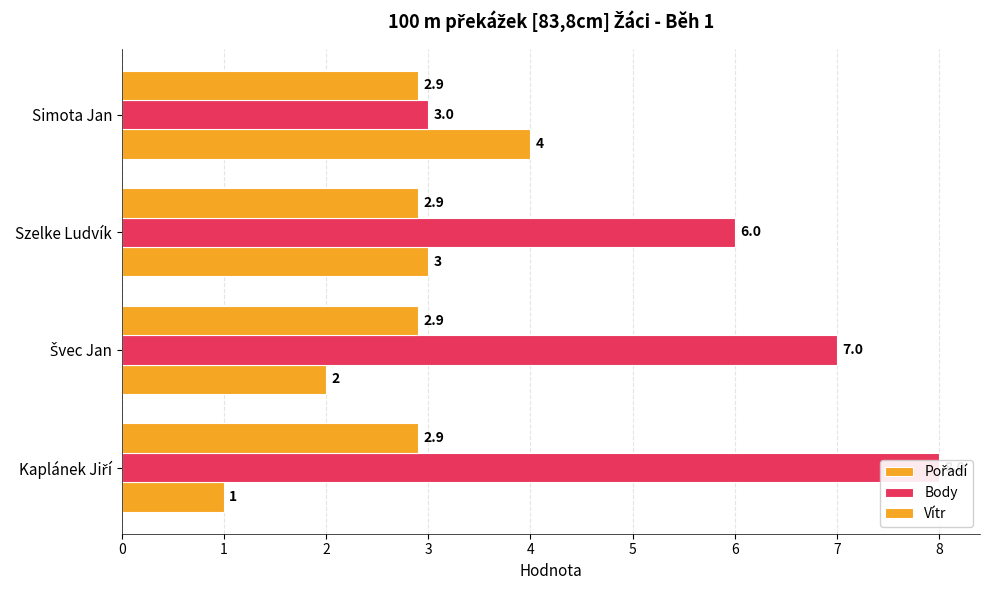

Between Simota Jan and Švec Jan, which is larger?

Simota Jan